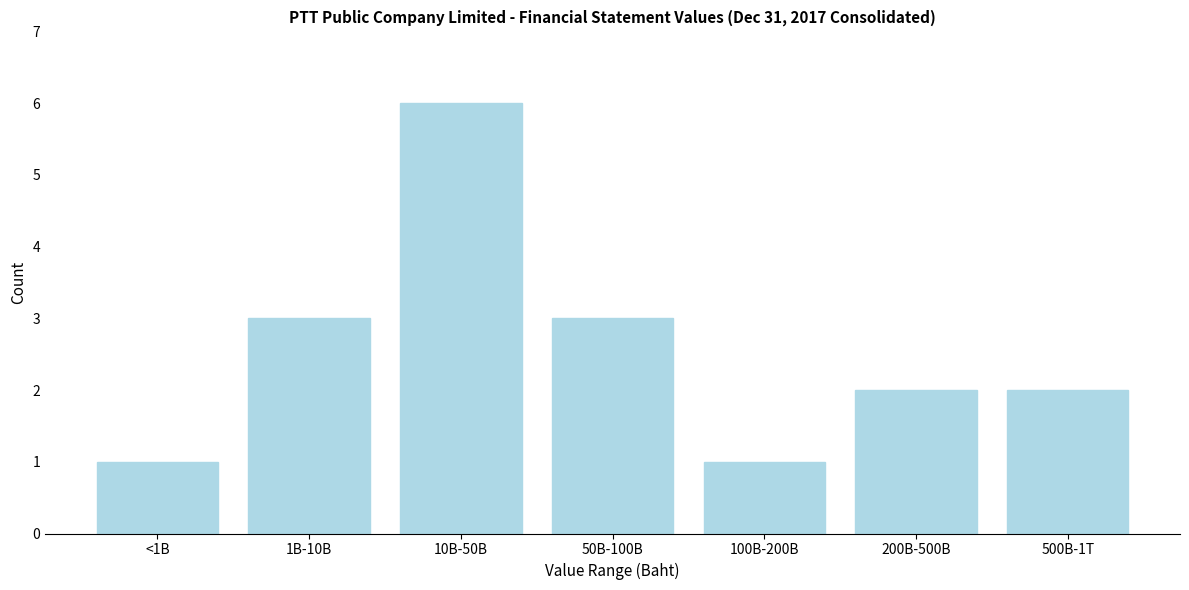

Reading left to right, transcribe all the data shown in this chart.

<1B=1	1B-10B=3	10B-50B=6	50B-100B=3	100B-200B=1	200B-500B=2	500B-1T=2